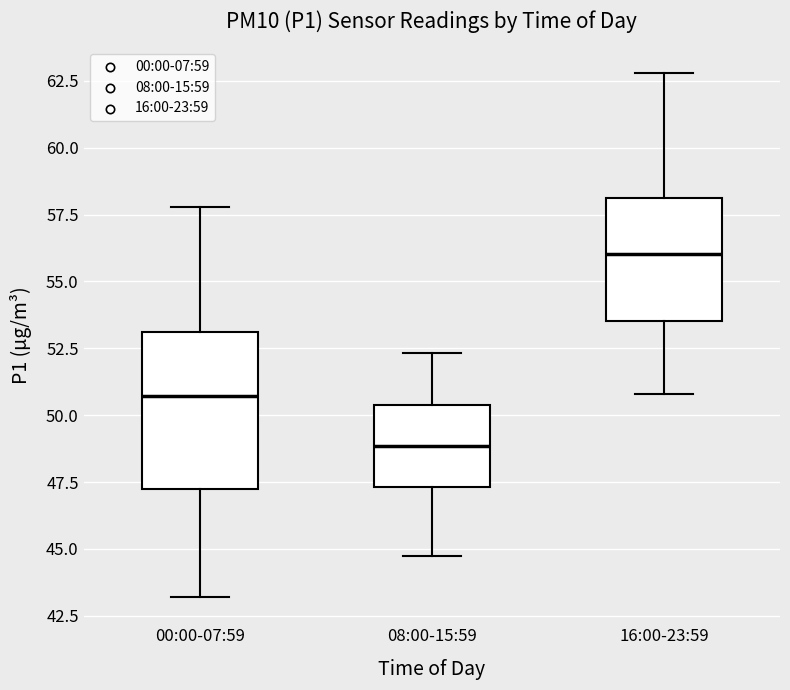

Which box's median line is the lowest?

08:00-15:59